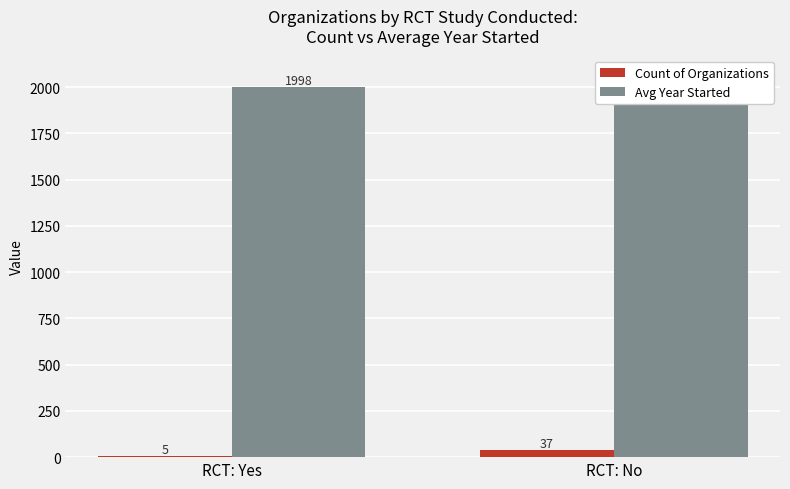

Read the Count of Organizations value at RCT: Yes, to the nearest 5.

5